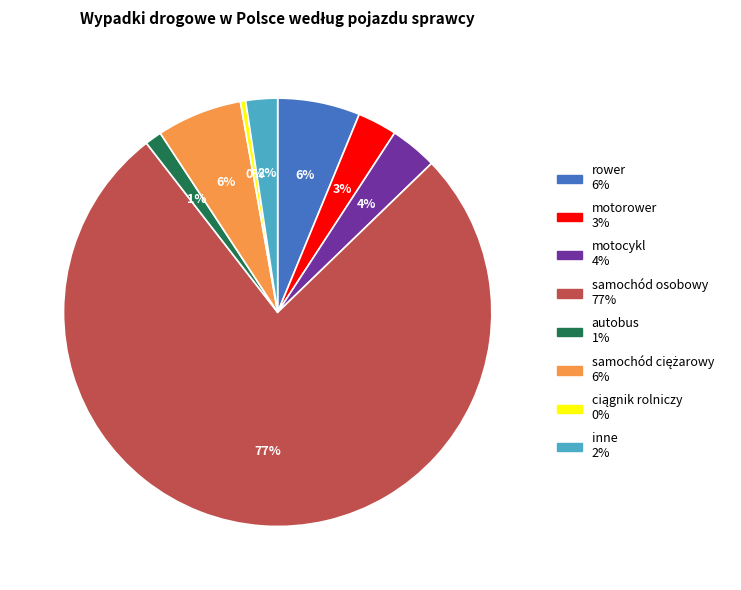

Approximately how many times larger is the value at autobus compared to inne?

0.5